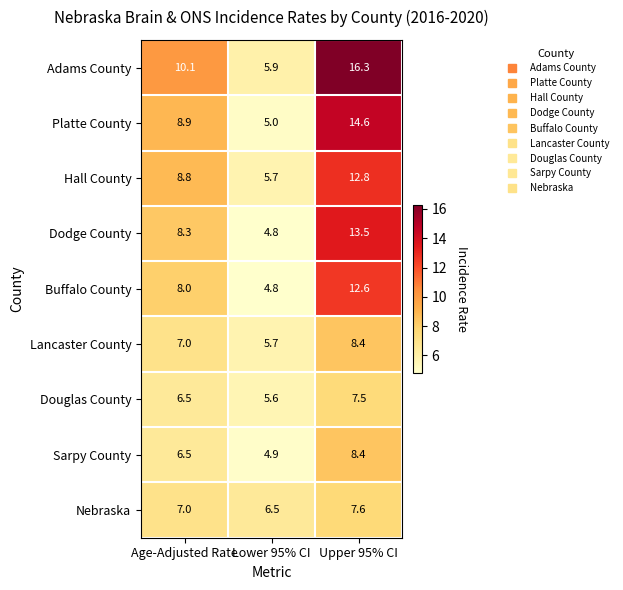

What is the difference between the maximum and minimum values in the Lancaster County series?

2.7